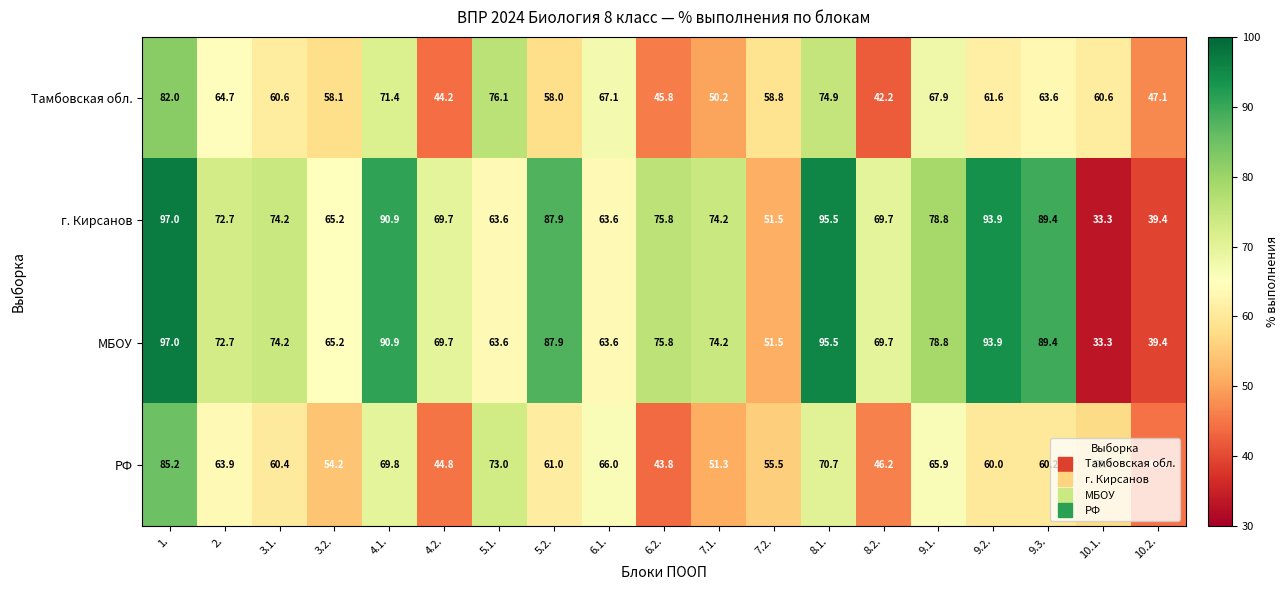

What is the spread (max minus min) of values at 7.2.?

7.3